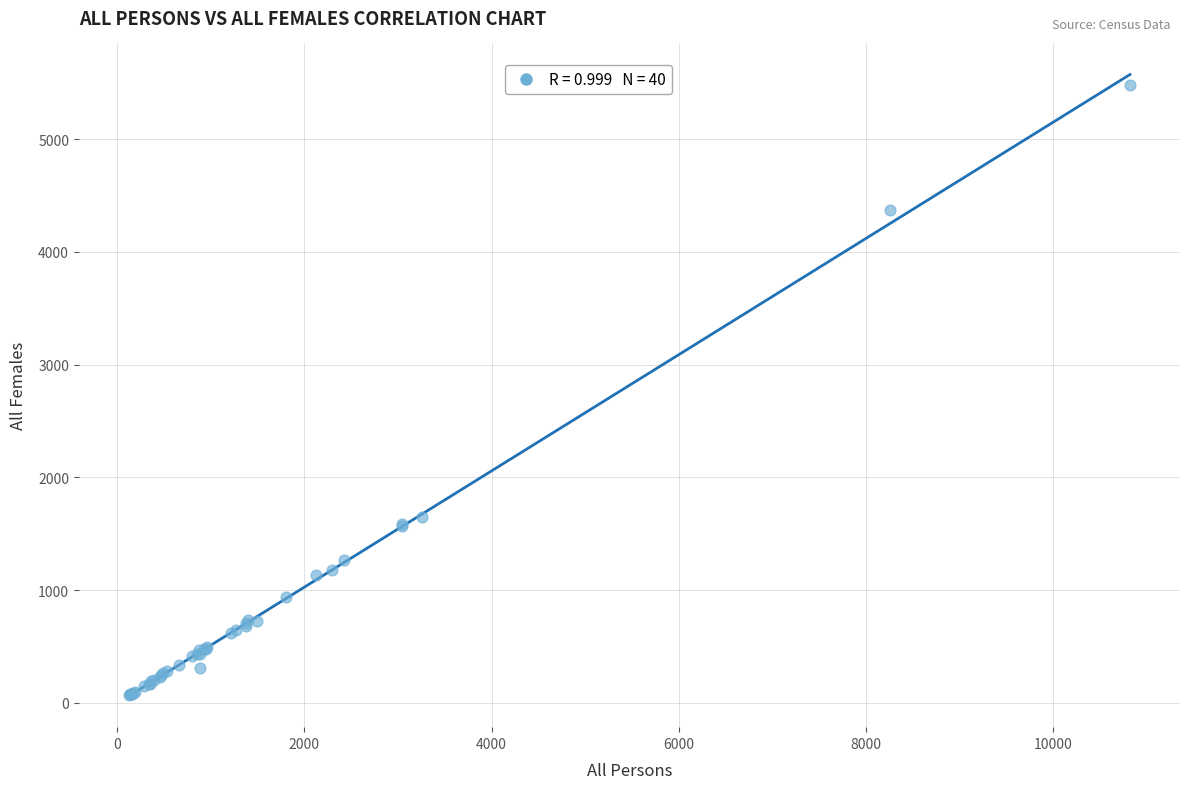

What Y value in the scatter plot is closest to 2773?

1653